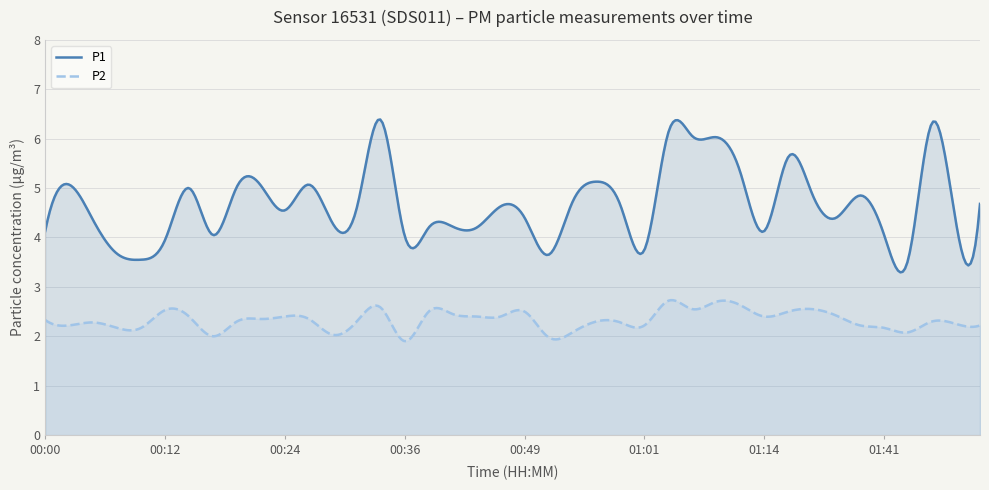

At which category is the sum across all series the highest?

00:34